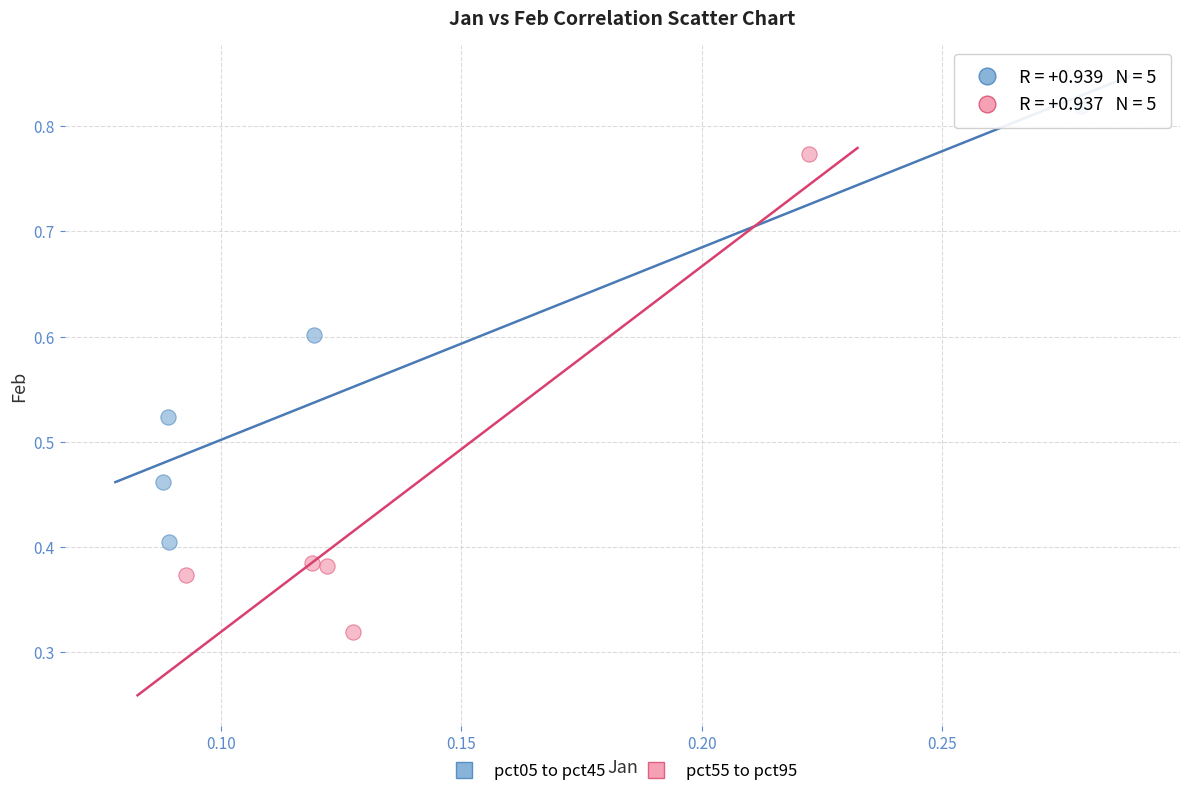

Which series reaches the minimum Y coordinate?

pct55 to pct95